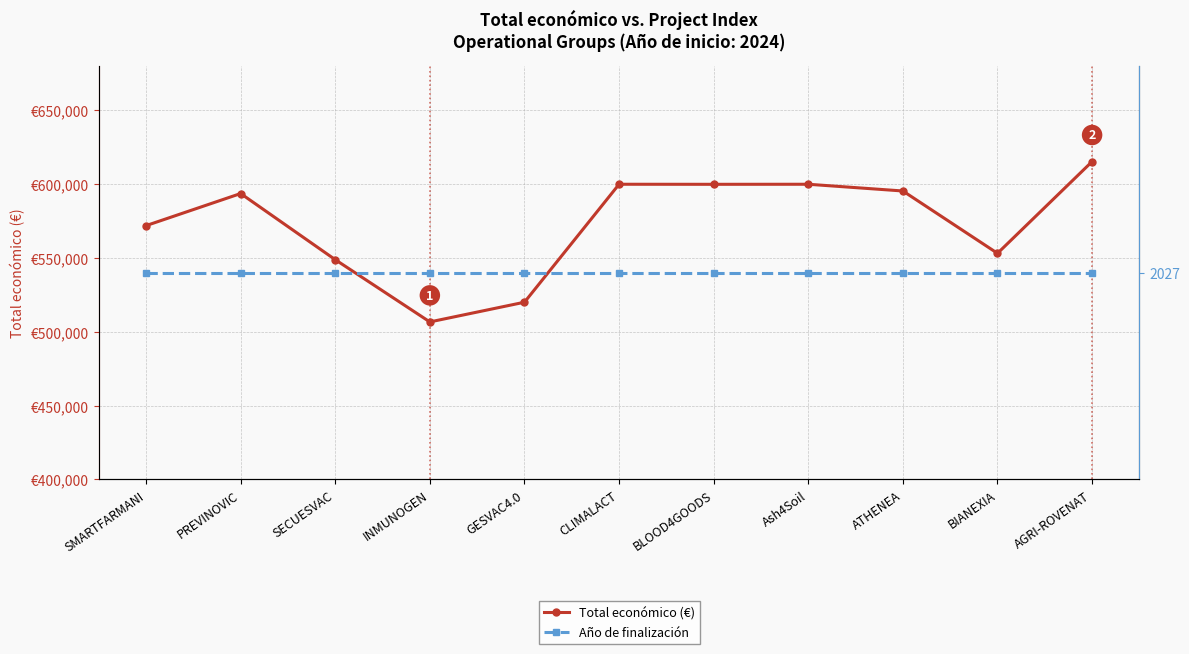

What position from the left is AGRI-ROVENAT?

11